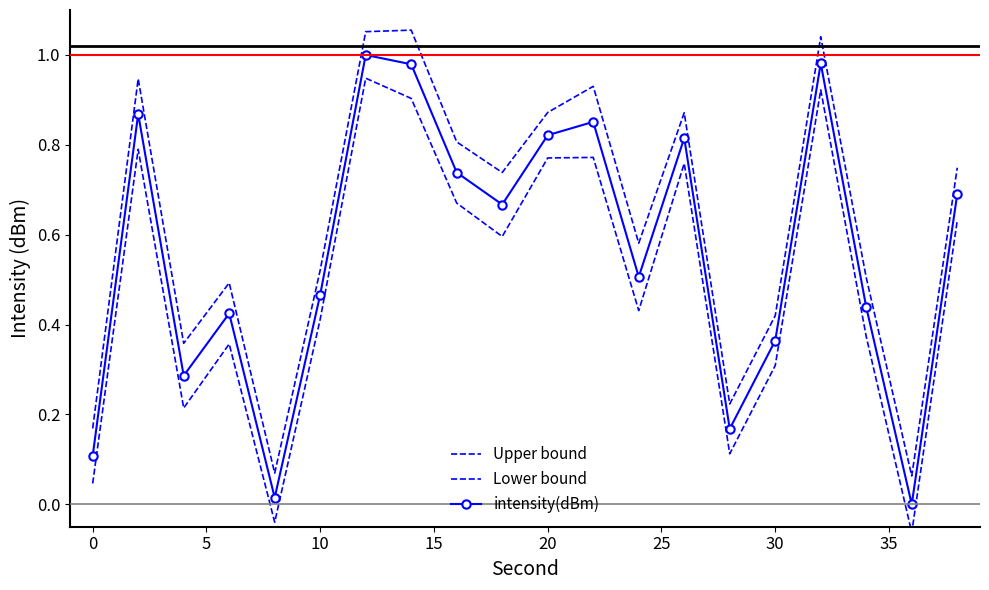

True or false: intensity(dBm) and Lower bound intersect in this chart.

False